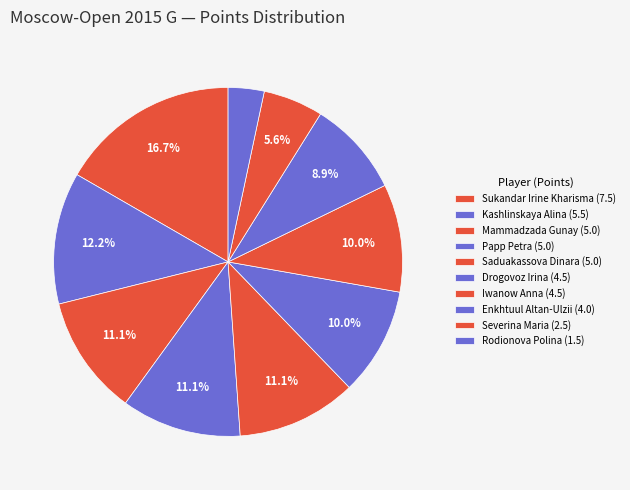

How many segments does this pie chart have?

10